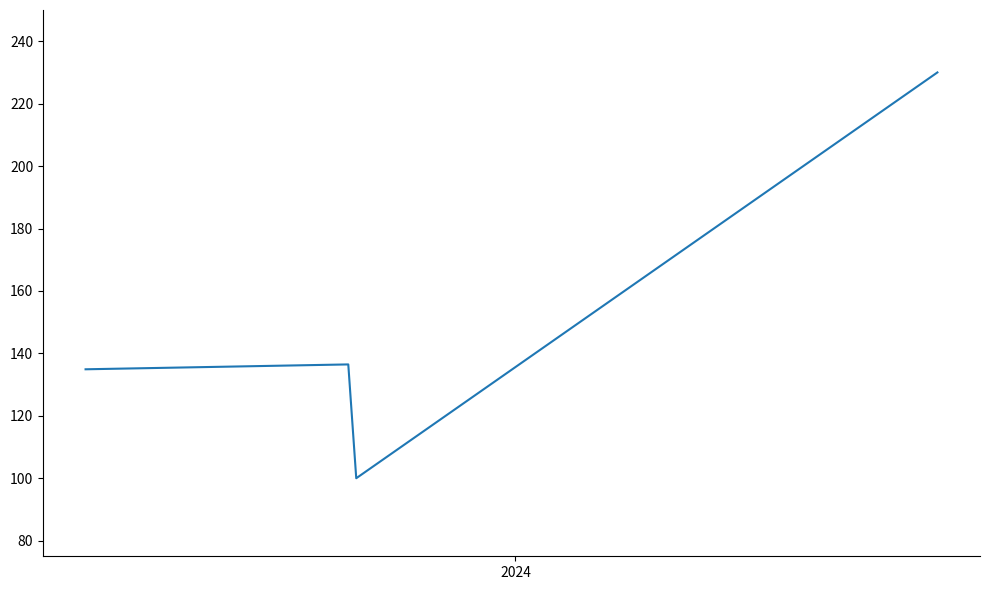

What is the smallest value displayed?

100.0